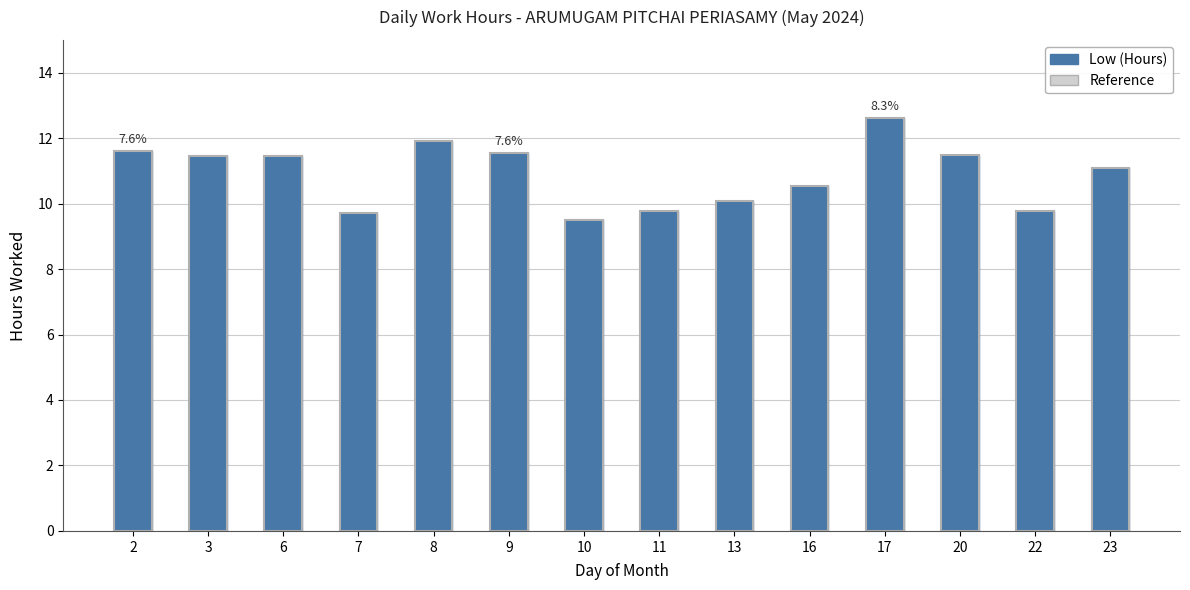

List the labels in order of value, smallest first.

10, 7, 11, 22, 13, 16, 23, 6, 3, 20, 9, 2, 8, 17